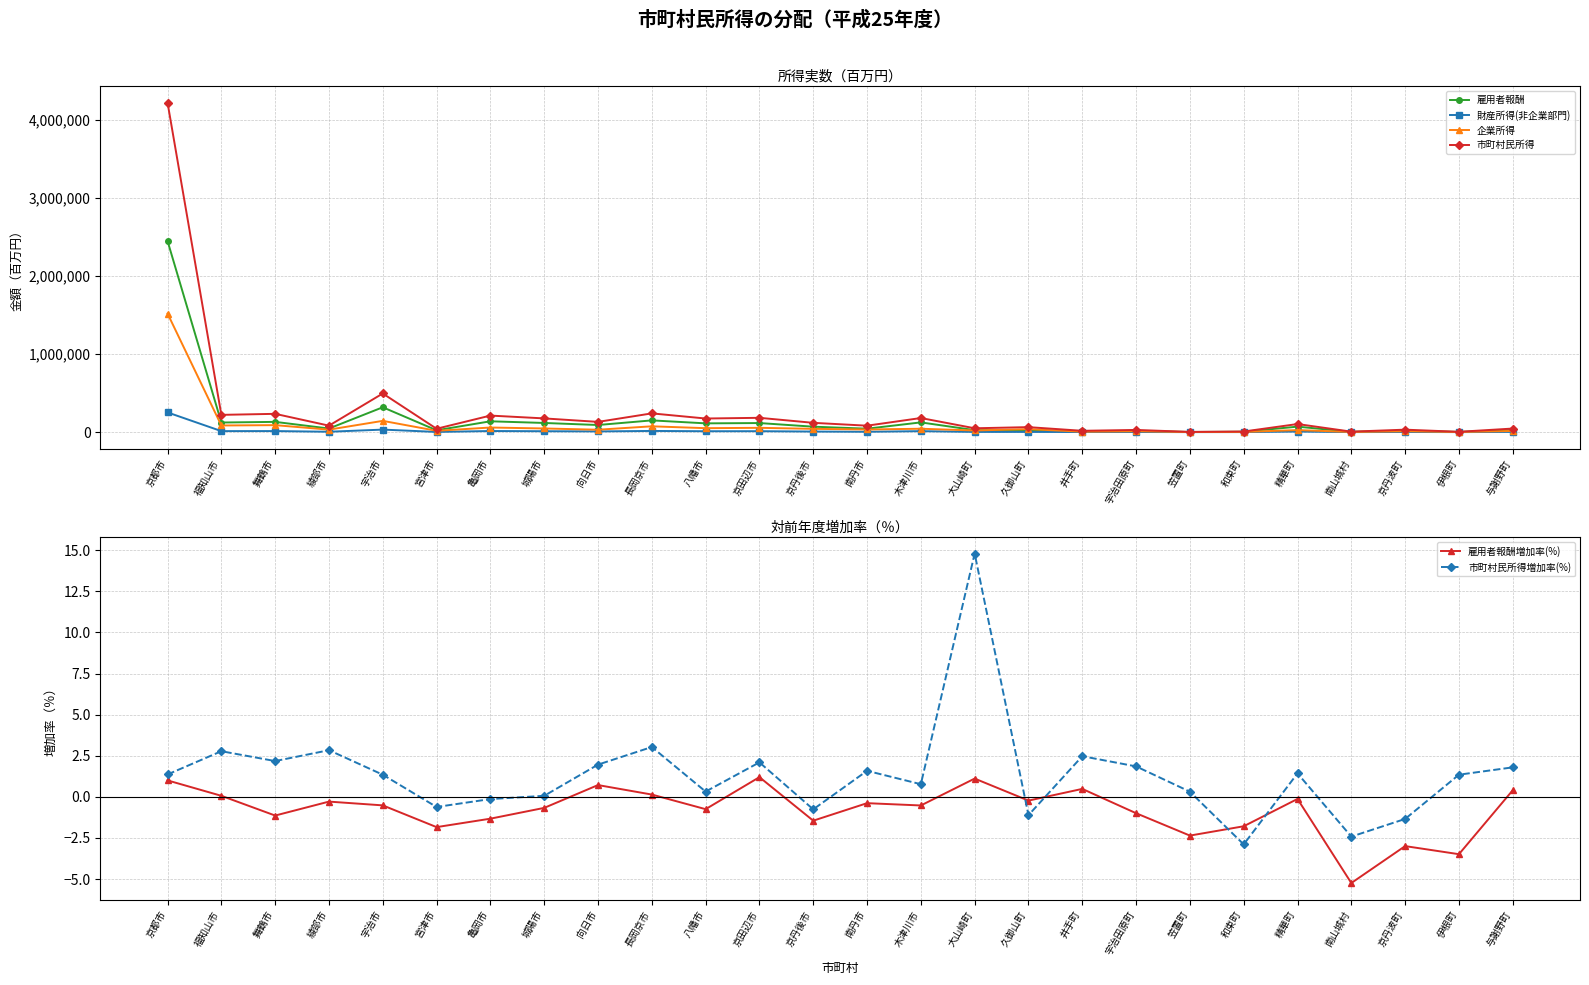

What is the value of the 企業所得 point at the 11th from the left?

50546